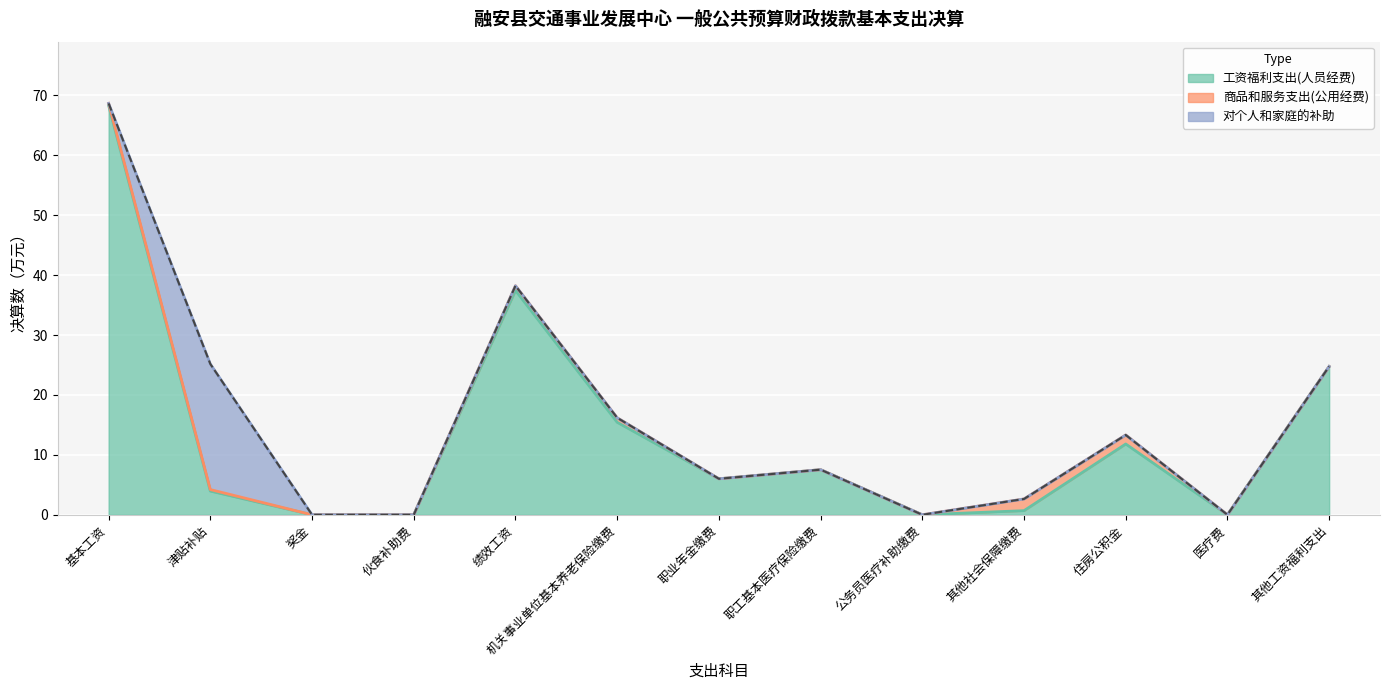

Reading left to right, list all the values displayed in this chart.

工资福利支出(人员经费): 基本工资=68.3	津贴补贴=4.0	奖金=0.0	伙食补助费=0.0	绩效工资=37.5	机关事业单位基本养老保险缴费=15.4	职业年金缴费=6.0	职工基本医疗保险缴费=7.5	公务员医疗补助缴费=0.0	其他社会保障缴费=0.7	住房公积金=11.8	医疗费=0.0	其他工资福利支出=24.8
商品和服务支出(公用经费): 基本工资=0.4	津贴补贴=0.2	奖金=0.0	伙食补助费=0.0	绩效工资=0.8	机关事业单位基本养老保险缴费=0.8	职业年金缴费=0.0	职工基本医疗保险缴费=0.0	公务员医疗补助缴费=0.0	其他社会保障缴费=1.9	住房公积金=1.5	医疗费=0.0	其他工资福利支出=0.0
对个人和家庭的补助: 基本工资=0.0	津贴补贴=21.0	奖金=0.0	伙食补助费=0.0	绩效工资=0.0	机关事业单位基本养老保险缴费=0.0	职业年金缴费=0.0	职工基本医疗保险缴费=0.0	公务员医疗补助缴费=0.0	其他社会保障缴费=0.0	住房公积金=0.0	医疗费=0.0	其他工资福利支出=0.0